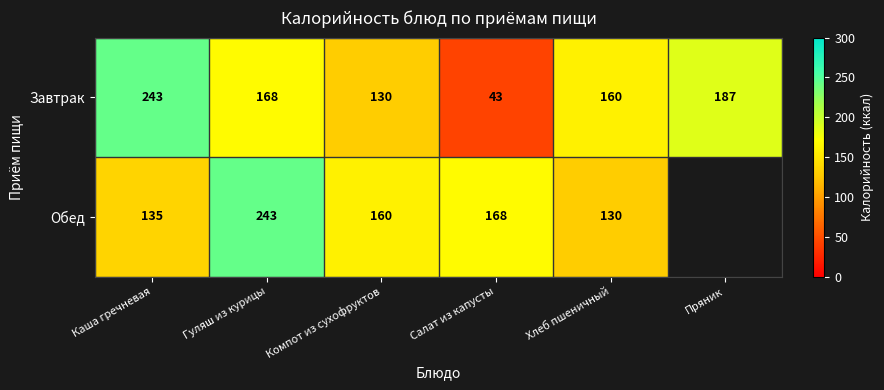

The value of Завтрак at Салат из капусты is 63.9. True or false?

False